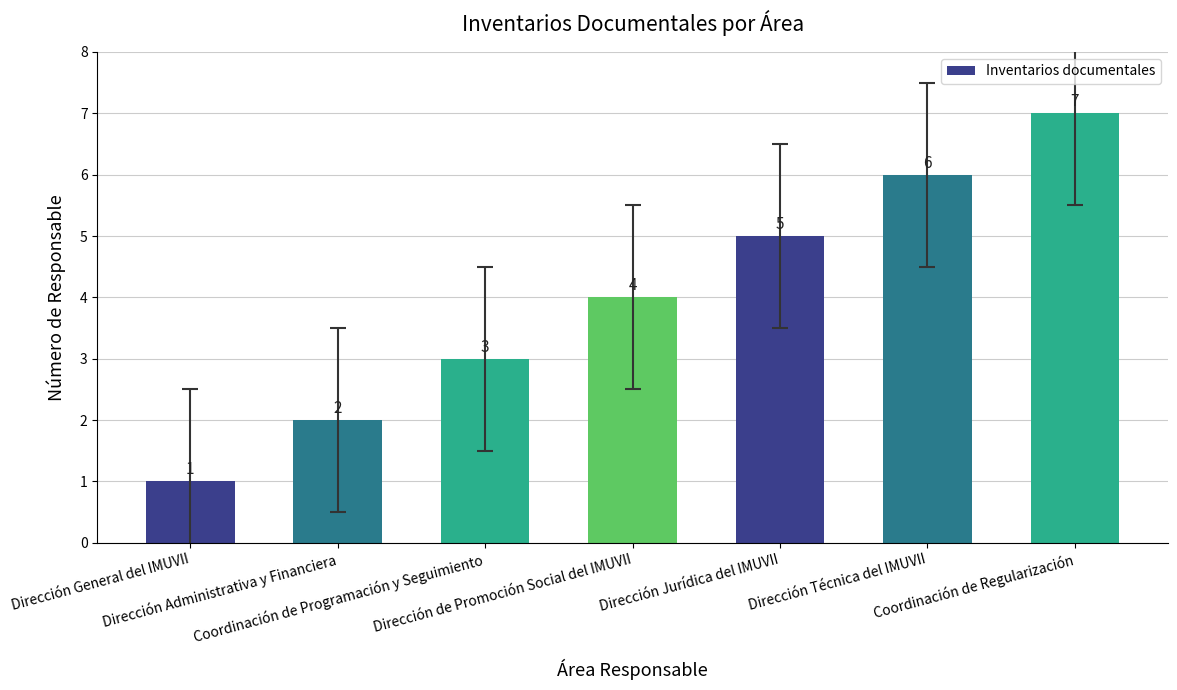

Rank the categories by value from highest to lowest.

Coordinación de Regularización, Dirección Técnica del IMUVII, Dirección Jurídica del IMUVII, Dirección de Promoción Social del IMUVII, Coordinación de Programación y Seguimiento, Dirección Administrativa y Financiera, Dirección General del IMUVII